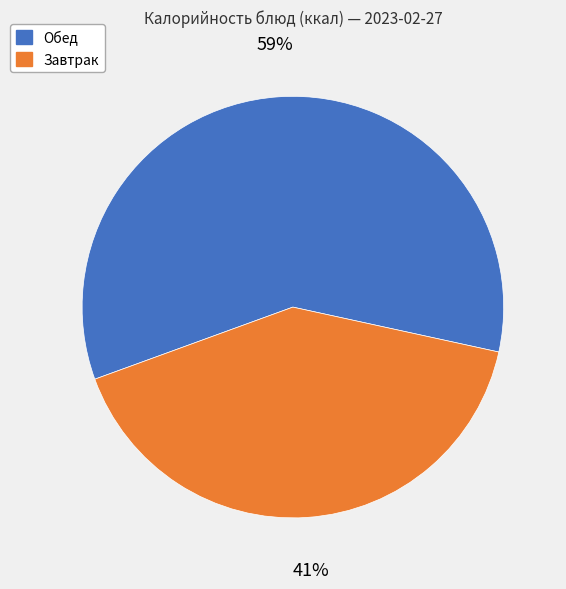

Does any single category account for the majority?

Yes